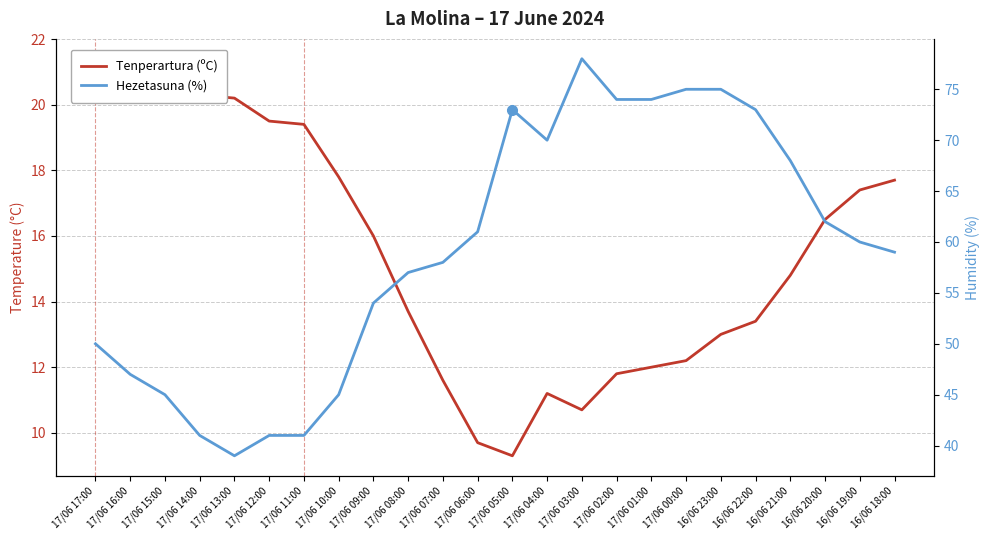

List the labels in order of Tenperartura (ºC) value, largest first.

17/06 16:00, 17/06 15:00, 17/06 17:00, 17/06 14:00, 17/06 13:00, 17/06 12:00, 17/06 11:00, 17/06 10:00, 16/06 18:00, 16/06 19:00, 16/06 20:00, 17/06 09:00, 16/06 21:00, 17/06 08:00, 16/06 22:00, 16/06 23:00, 17/06 00:00, 17/06 01:00, 17/06 02:00, 17/06 07:00, 17/06 04:00, 17/06 03:00, 17/06 06:00, 17/06 05:00